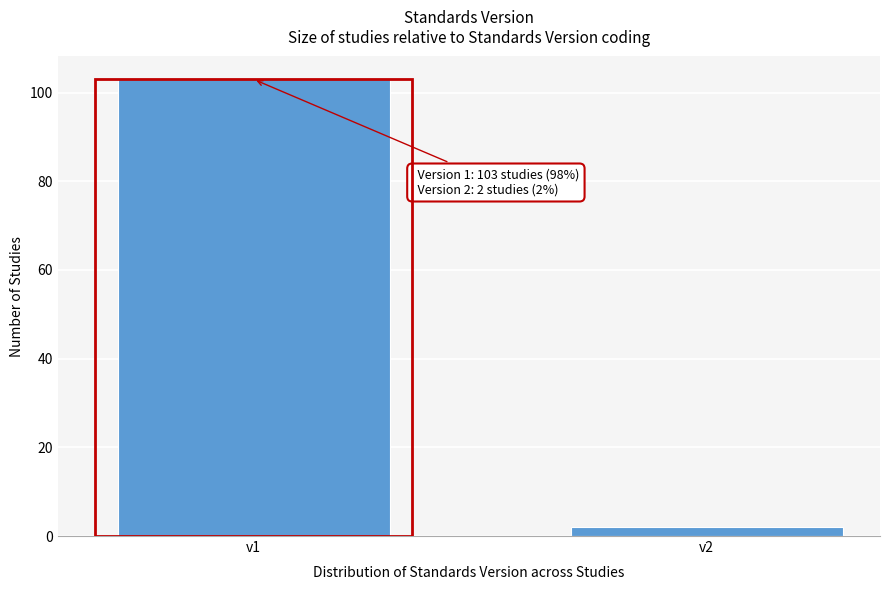

Reading right to left, transcribe all the data shown in this chart.

v2=2	v1=103